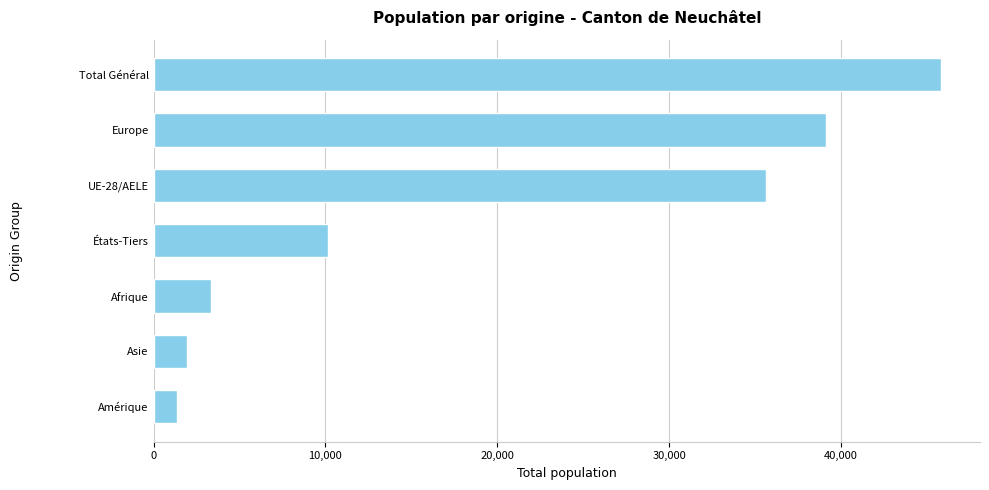

Reading top to bottom, extract all data points from this chart.

45801	39103	35663	10138	3351	1949	1359